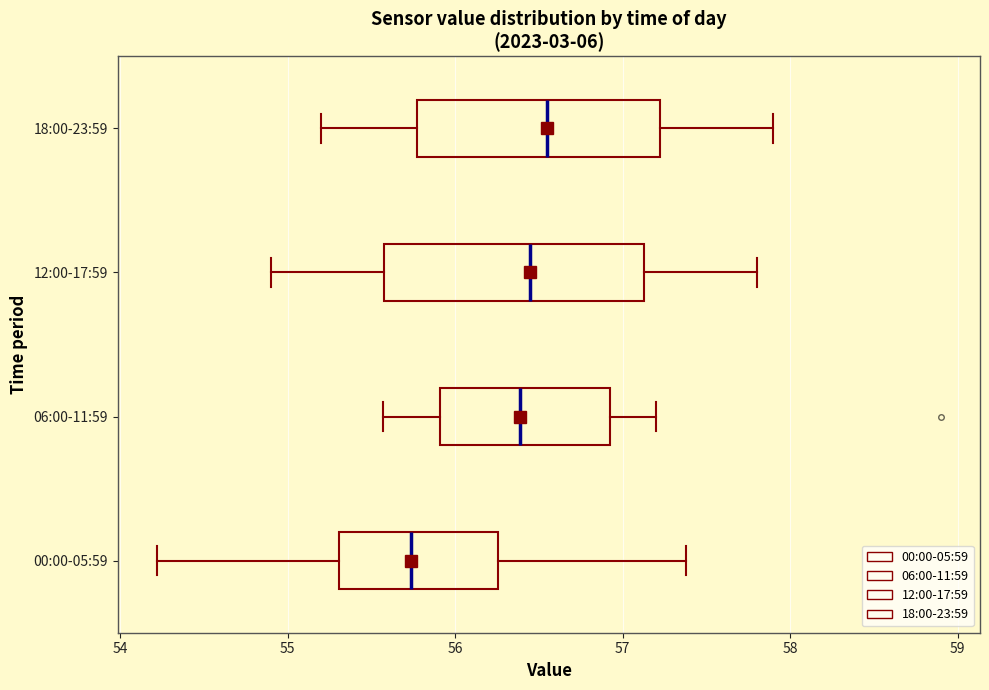

Where is the left edge of the box for 00:00-05:59 on the x-axis? The values are not printed on the chart, so give them approximately, as read against the axis.

55.3